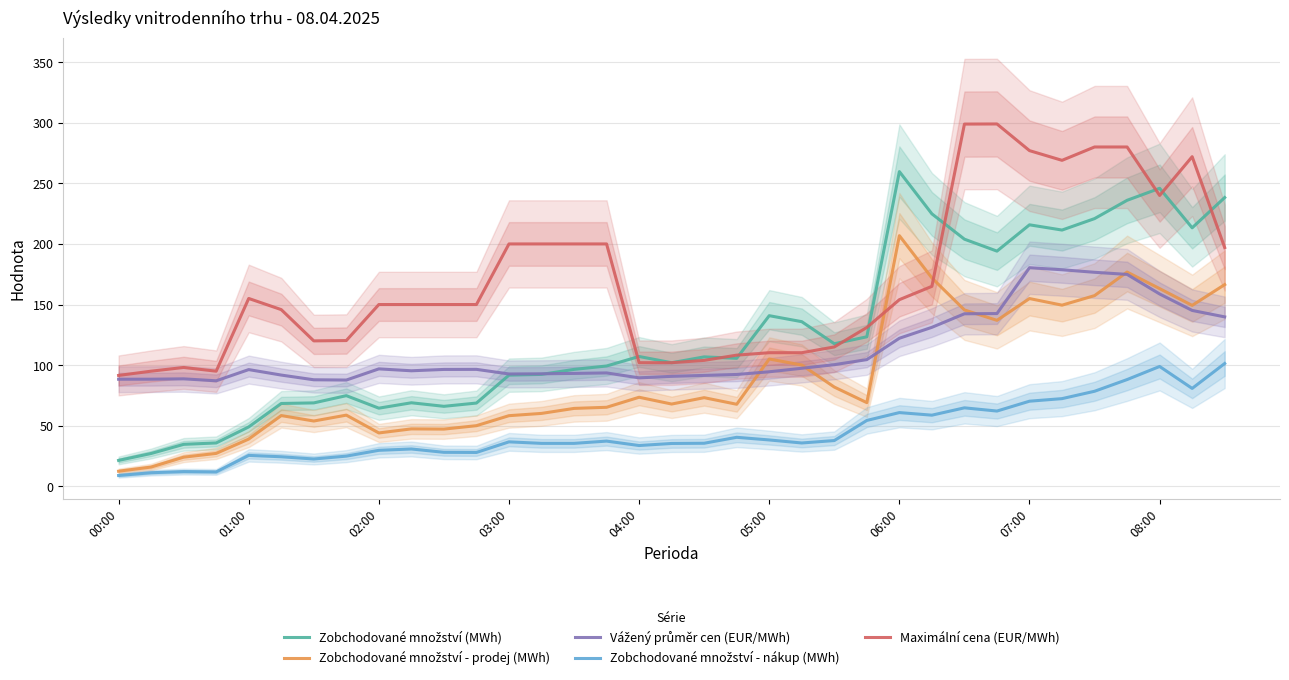

Is it true that Maximální cena (EUR/MWh) equals 277.0 at 07:00?

True